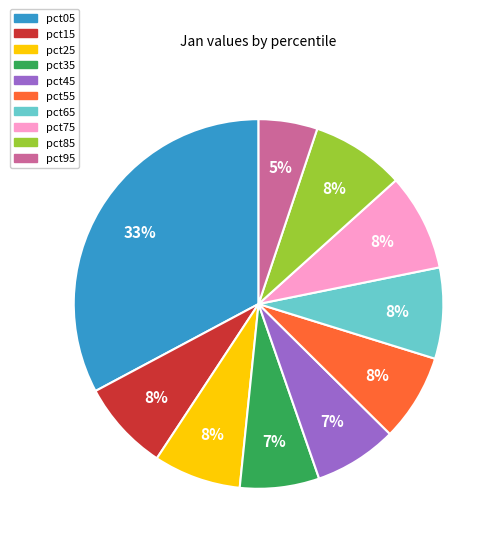

What percentage is the pct85 slice, to the nearest percent?

8%